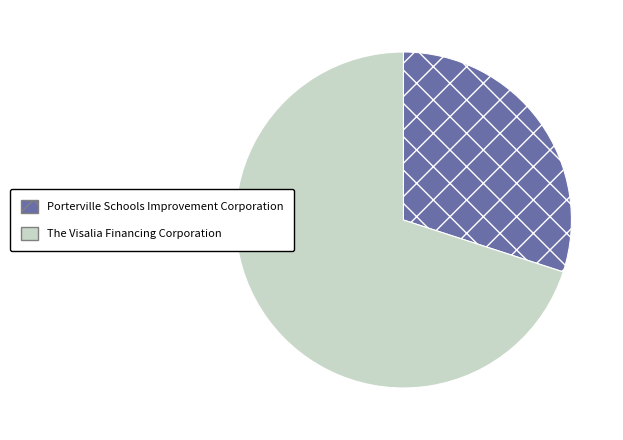

Do The Visalia Financing Corporation and Porterville Schools Improvement Corporation together represent more than half of the pie?

Yes